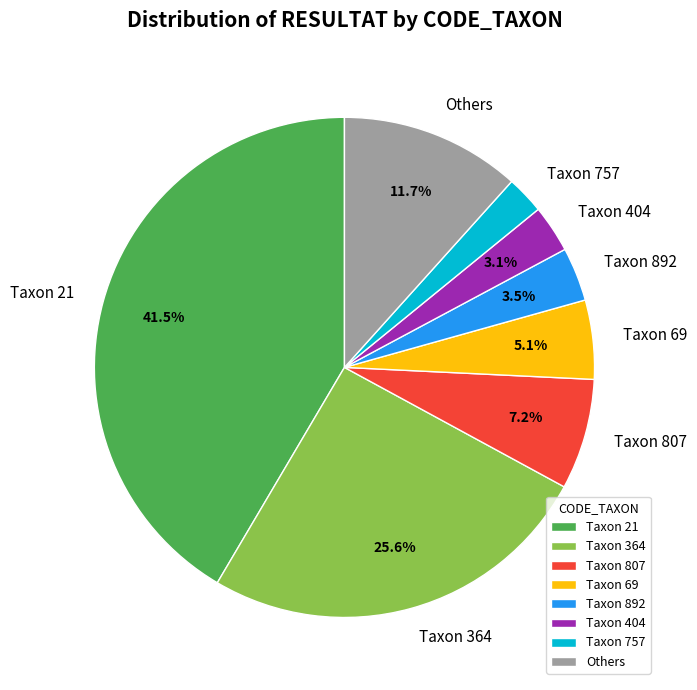

What is the ratio of the value at Taxon 757 to the value at Taxon 892?

0.7